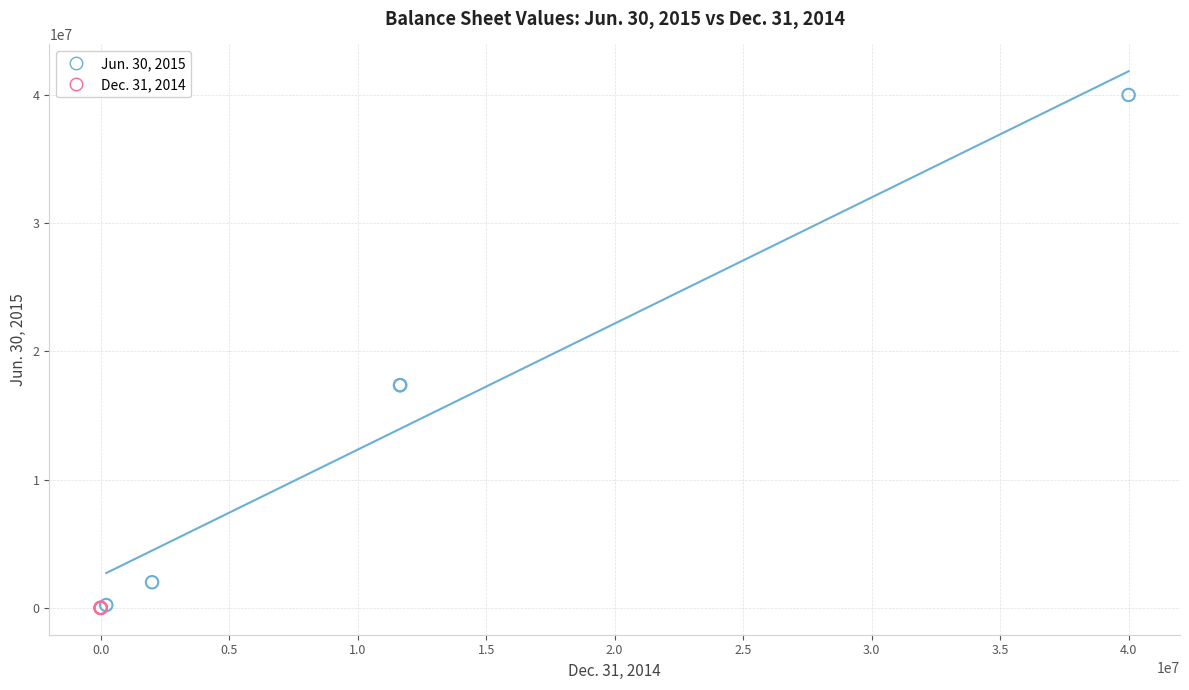

Which series has the widest spread of Y values?

Jun. 30, 2015